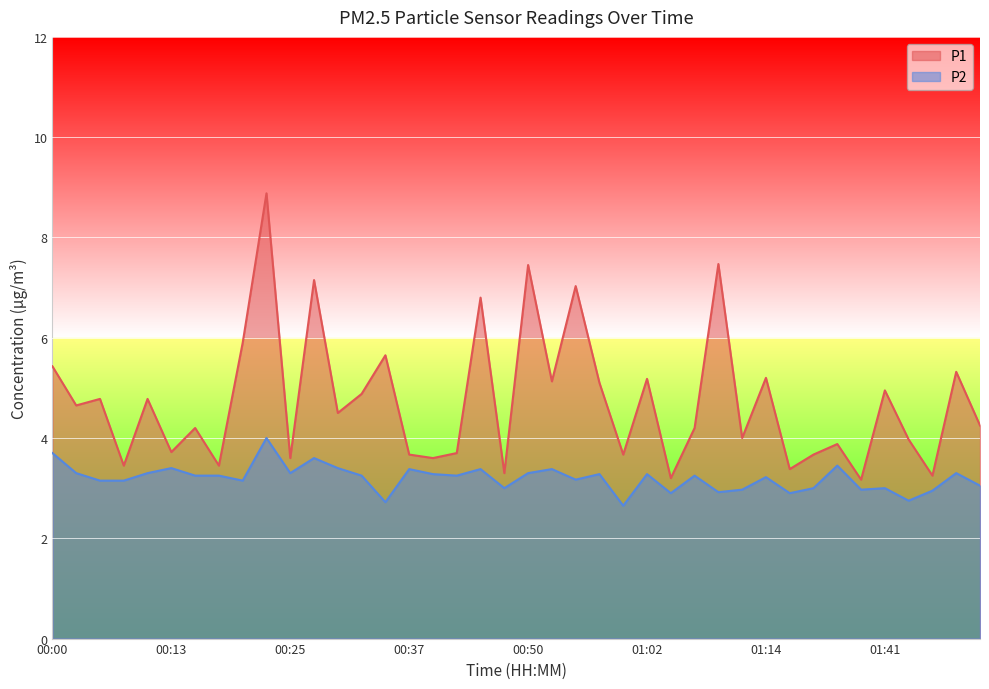

Reading left to right, transcribe all the data shown in this chart.

P1: 5.4	4.7	4.8	3.5	4.8	3.7	4.2	3.5	5.9	8.9	3.6	7.2	4.5	4.9	5.7	3.7	3.6	3.7	6.8	3.3	7.5	5.1	7.0	5.1	3.7	5.2	3.2	4.2	7.5	4.0	5.2	3.4	3.7	3.9	3.2	5.0	4.0	3.2	5.3	4.2
P2: 3.7	3.3	3.1	3.1	3.3	3.4	3.2	3.2	3.1	4.0	3.3	3.6	3.4	3.2	2.7	3.4	3.3	3.2	3.4	3.0	3.3	3.4	3.2	3.3	2.6	3.3	2.9	3.2	2.9	3.0	3.2	2.9	3.0	3.5	3.0	3.0	2.8	3.0	3.3	3.0